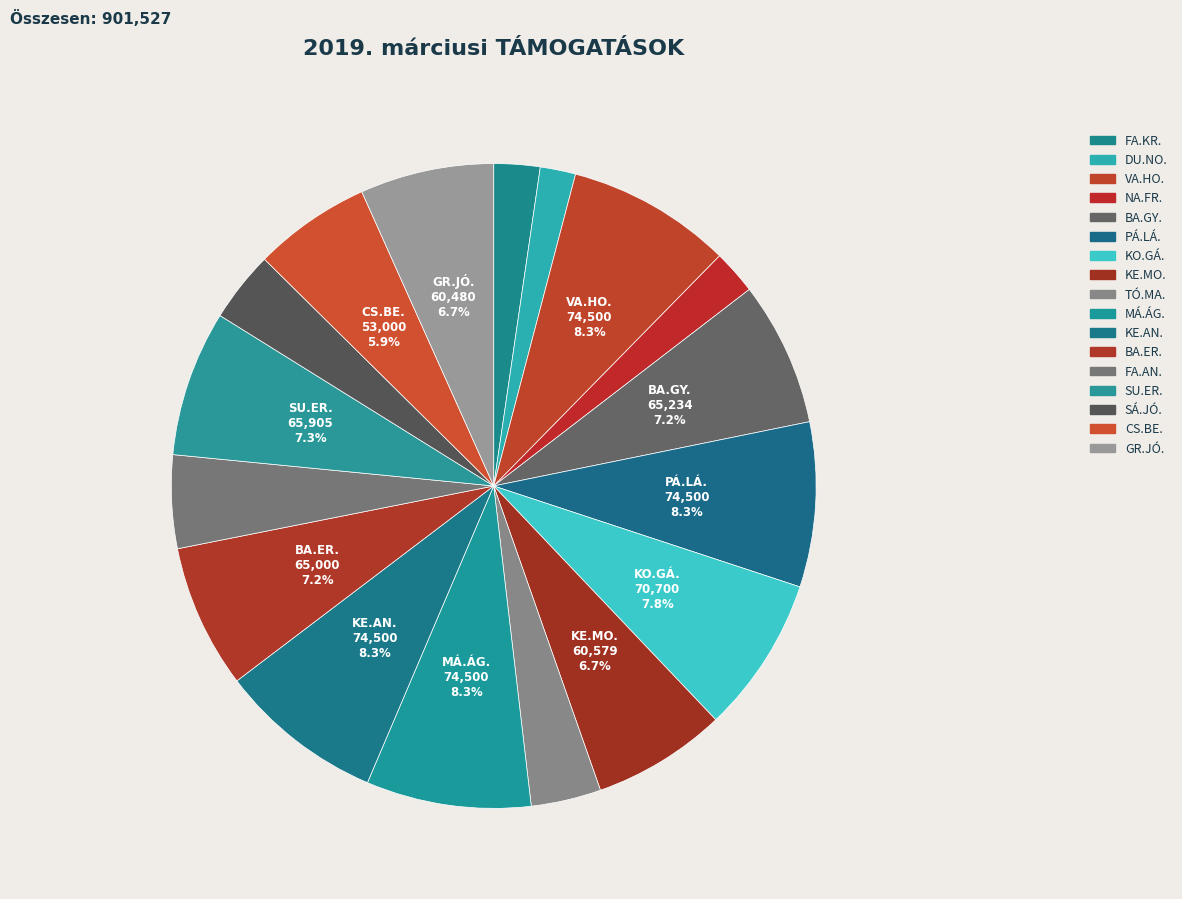

The KE.AN. slice represents 1% of the pie. True or false?

False